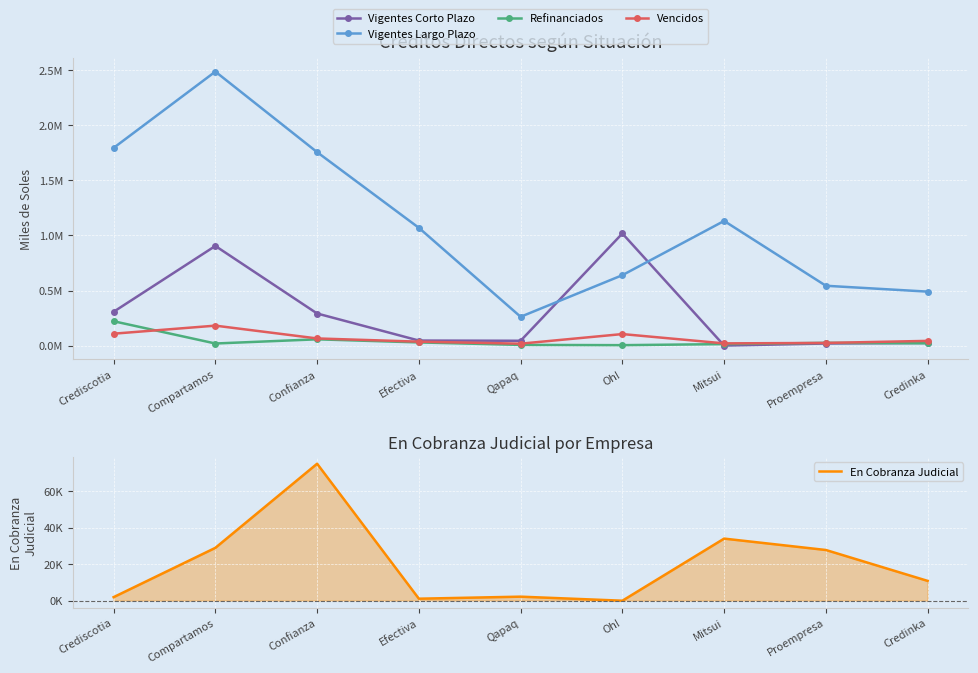

In Vencidos, how many points are higher than both neighbors (excluding endpoints)?

2